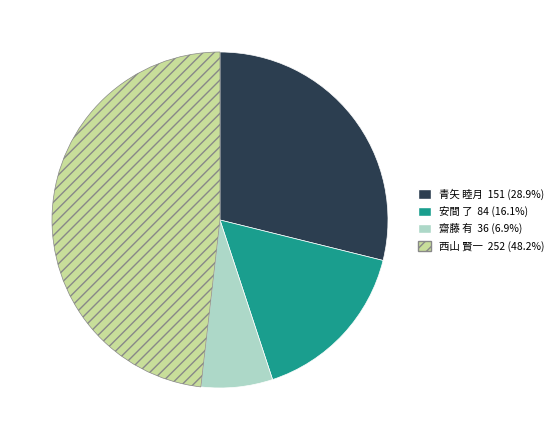

What is the smallest slice in the pie chart?

齋藤 有